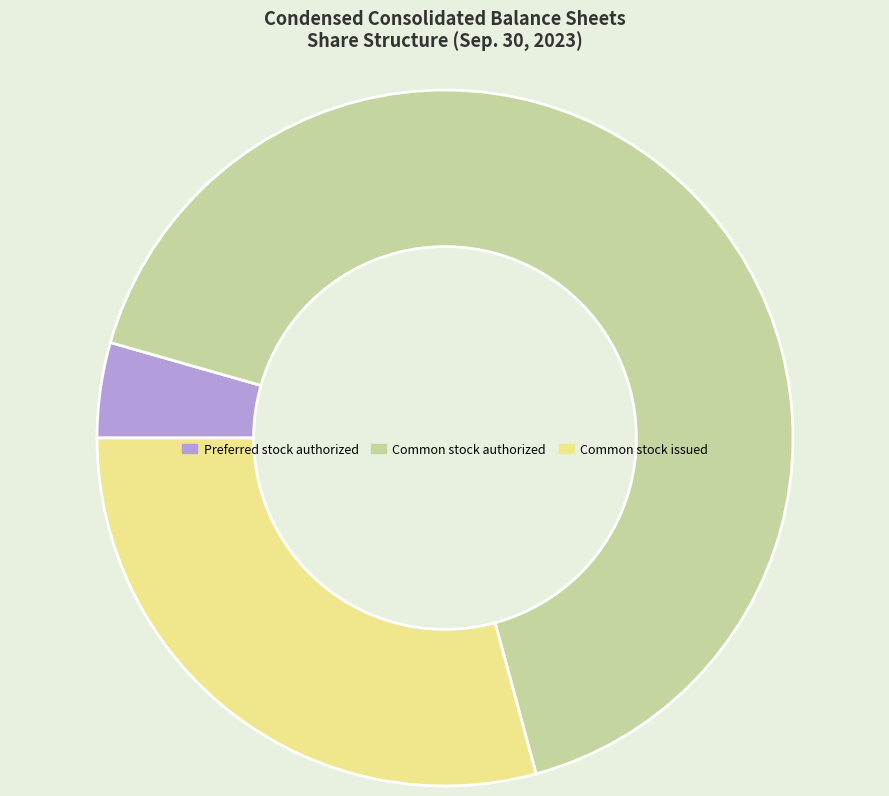

Is Preferred stock authorized the majority of the pie?

No